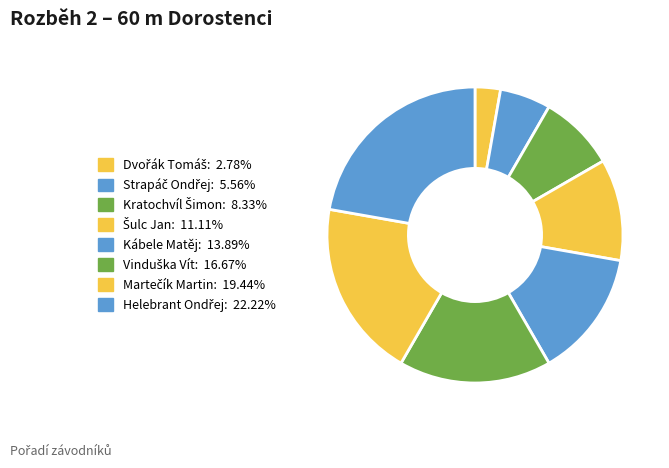

To the nearest percent, what is the difference between the Vinduška Vít and Kábele Matěj slice percentages?

3%